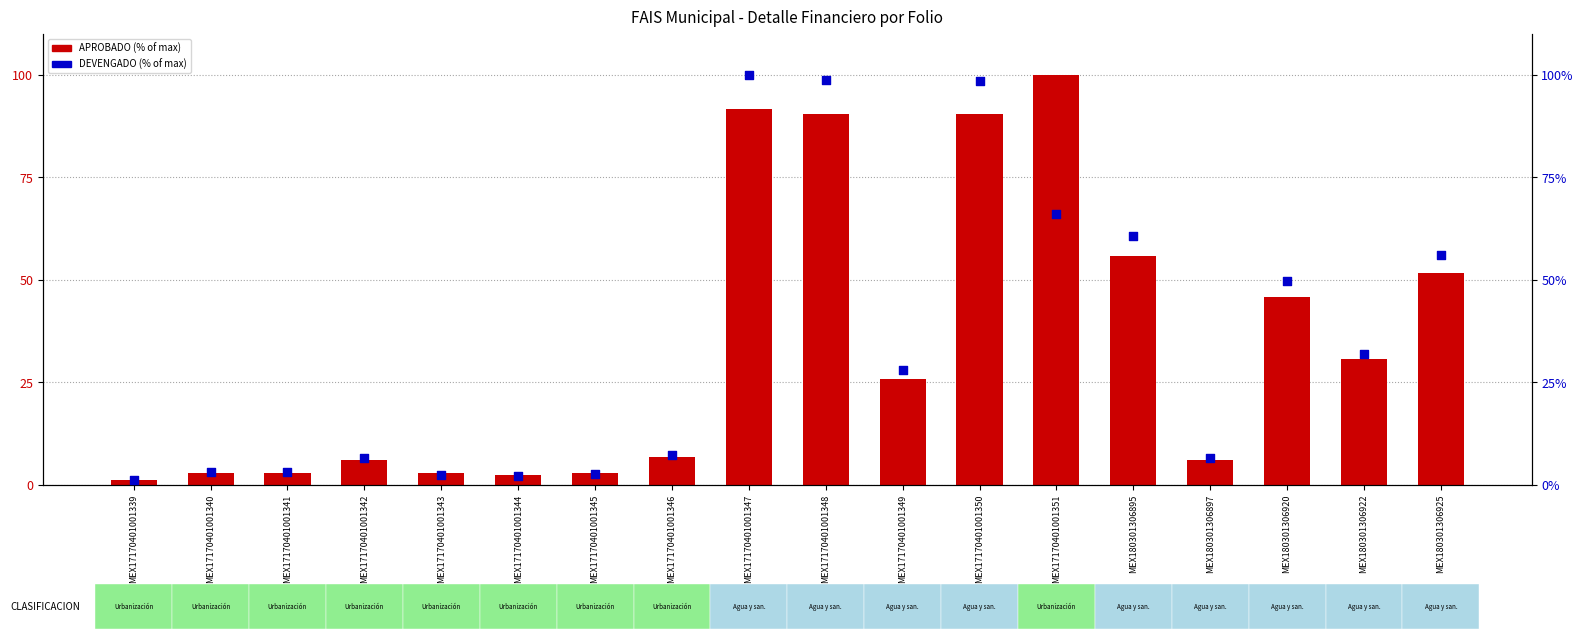

What are all the series names shown in the legend?

APROBADO (% of max), DEVENGADO (% of max)